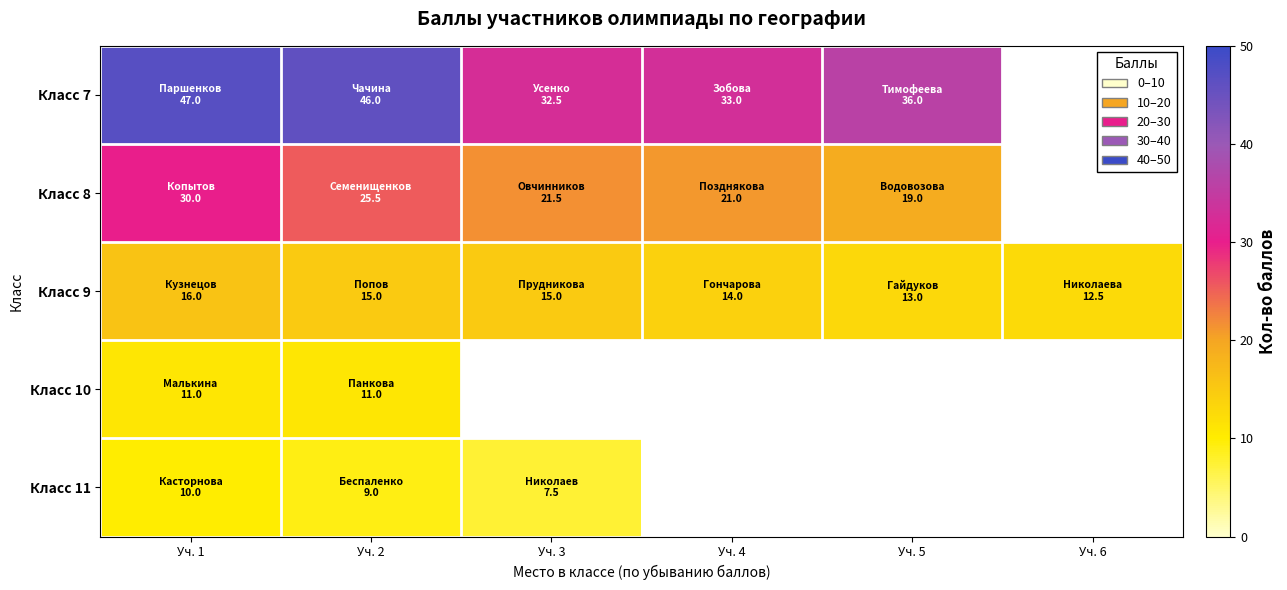

Between Уч. 4 and Уч. 5, which series saw the biggest shift?

Класс 7